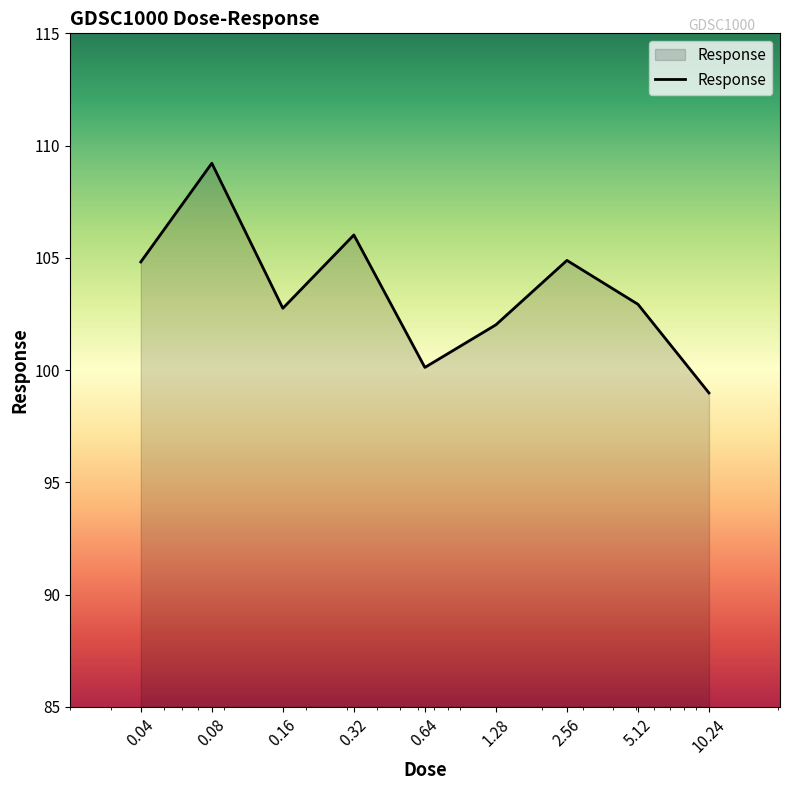

What is the smallest value displayed?

99.0